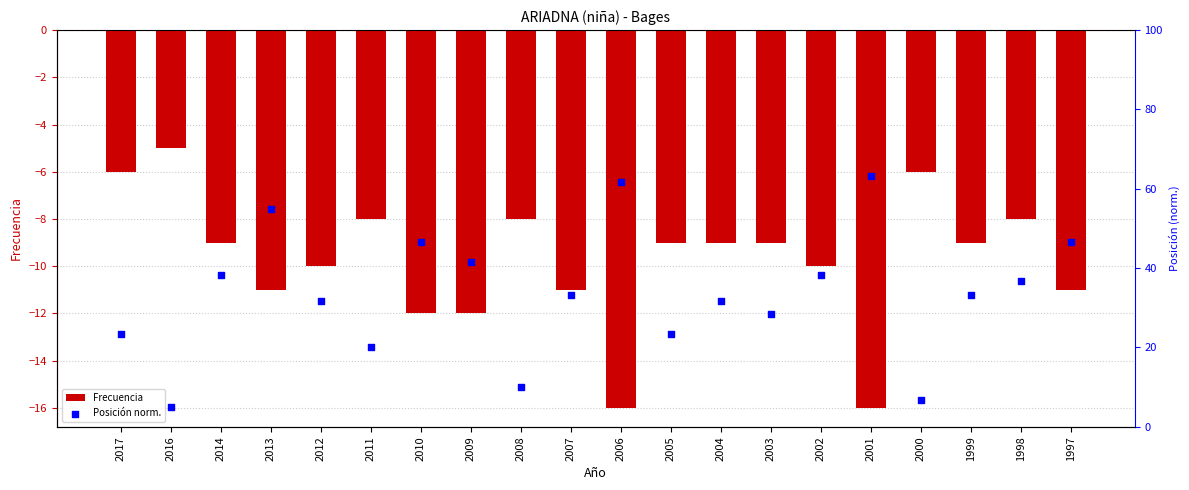

Which series has the largest total across all categories?

Posición norm.